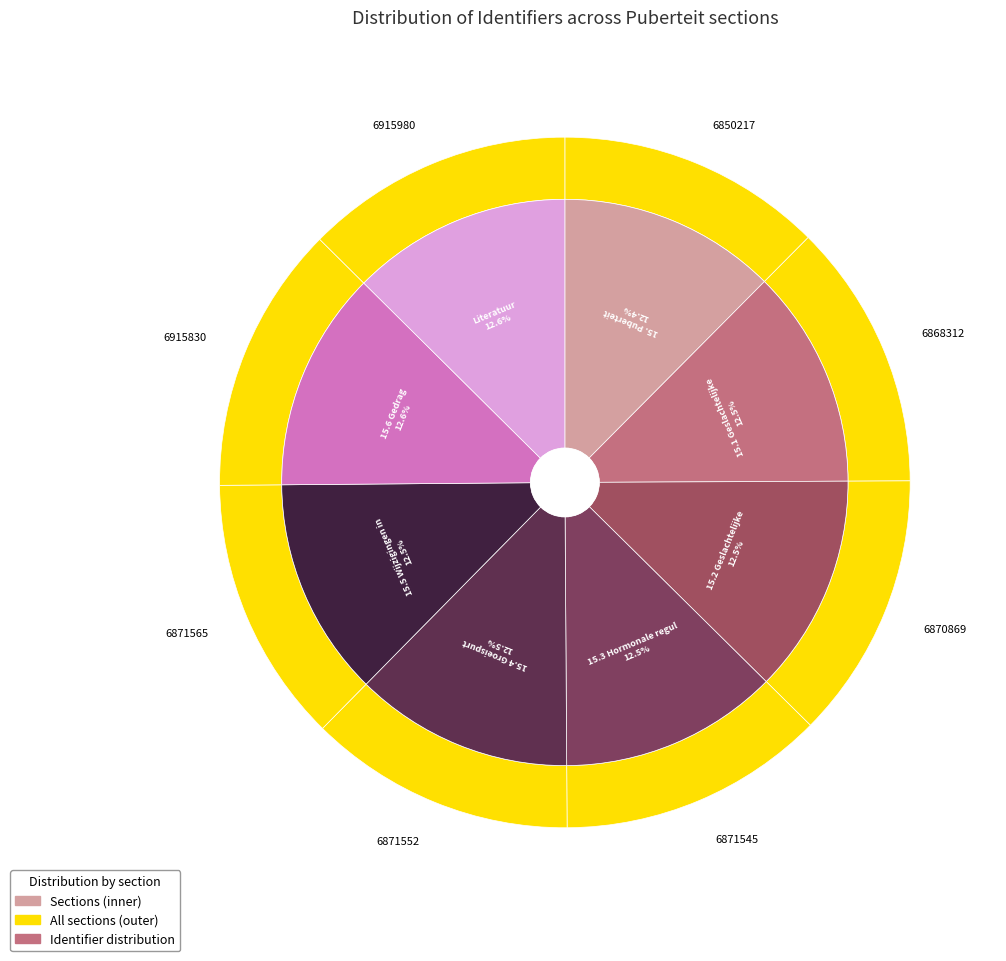

Rank the categories by value from lowest to highest.

15. Puberteit, 15.1 Geslachtelijke ontwikkeling, 15.2 Geslachtelijke rijpingsstadia, 15.3 Hormonale regulatie, 15.4 Groeispurt, 15.5 Wijzigingen in lichaamssamenstelling, 15.6 Gedrag, Literatuur